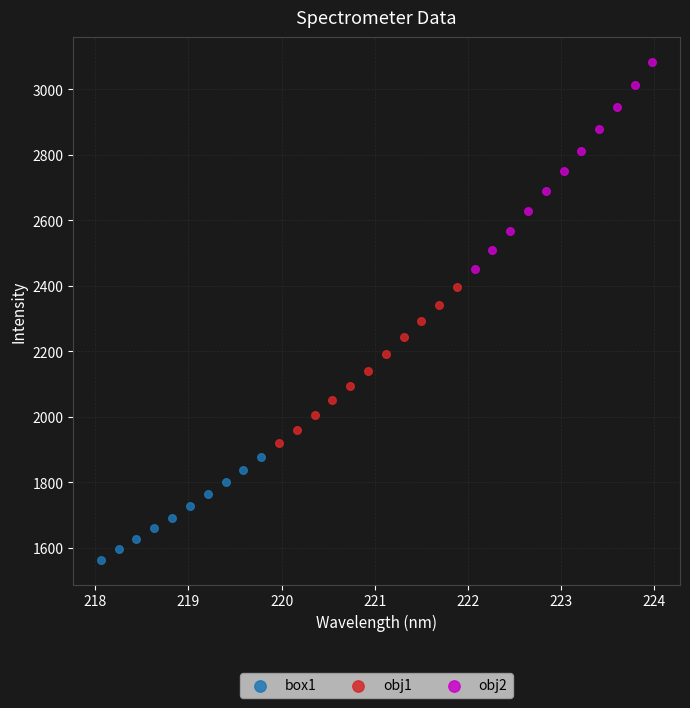

Which series reaches the minimum Y coordinate?

box1